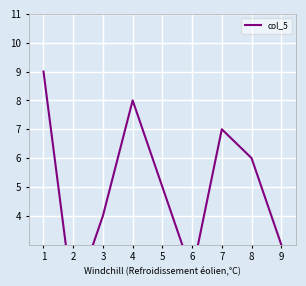

What is the sum of the values at 5 and 9?

8